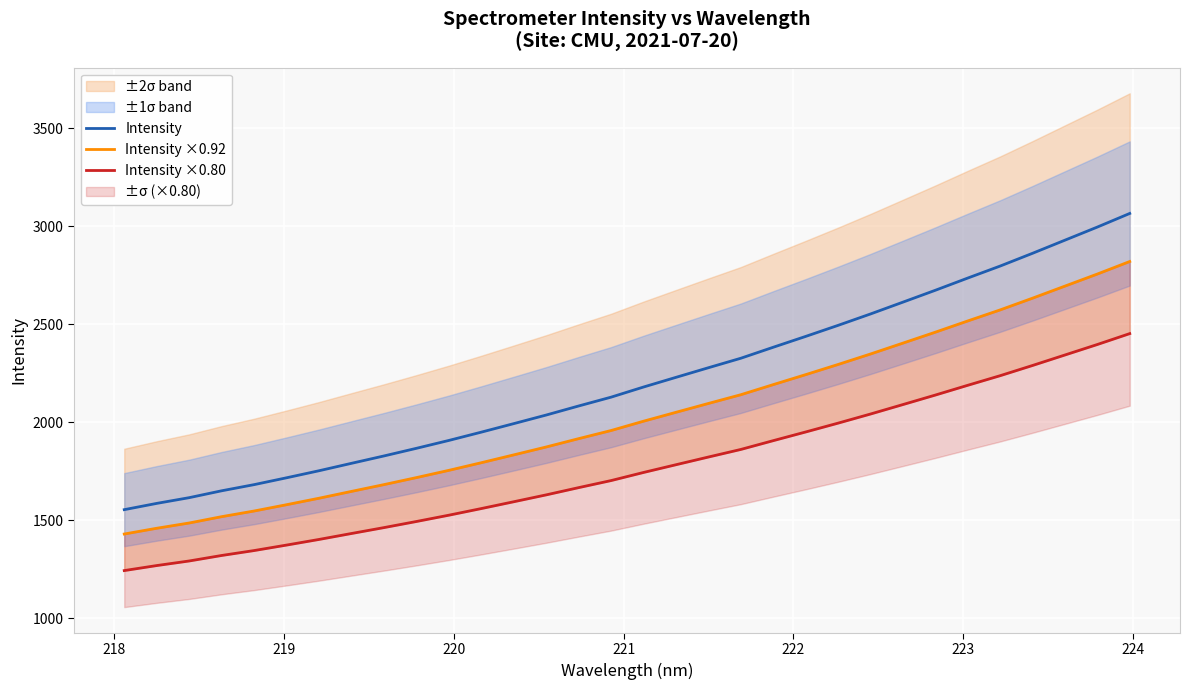

What is the minimum value for Intensity?

1554.4